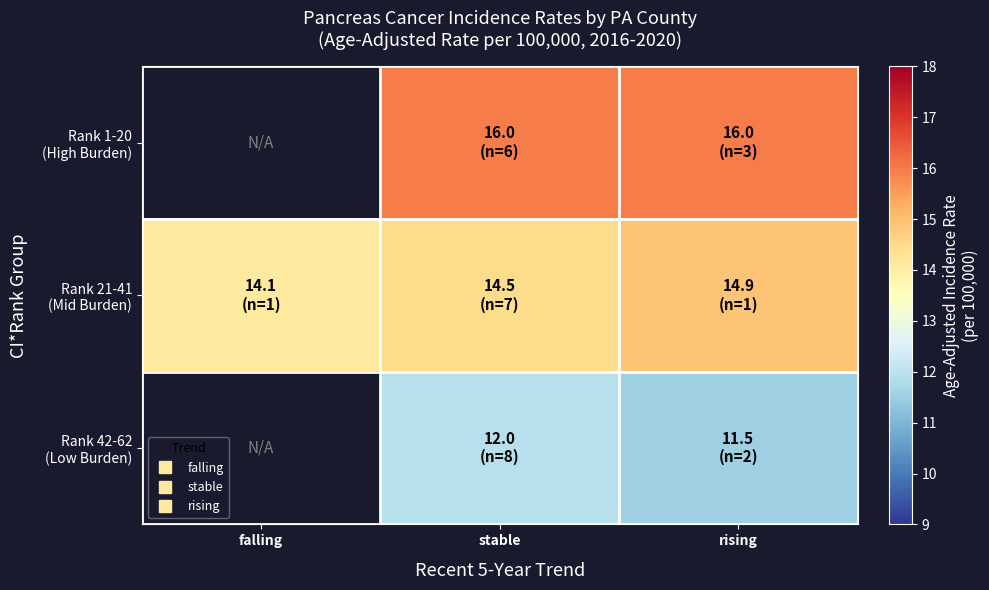

Between stable and rising, which series saw the biggest shift?

Rank 42-62 (Low Burden)